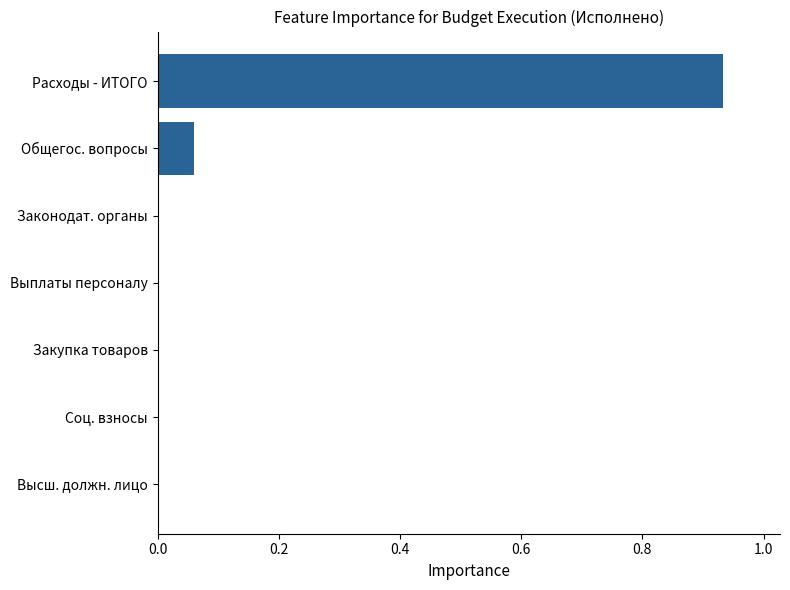

Which category has the highest value across all series?

Расходы - ИТОГО